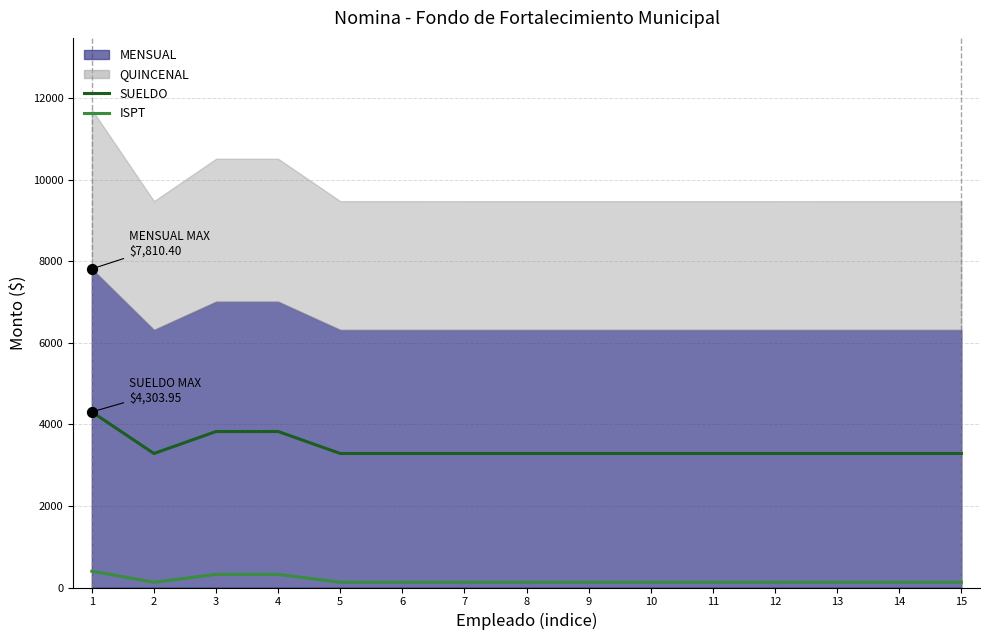

Which series contains the lowest Y value?

ISPT